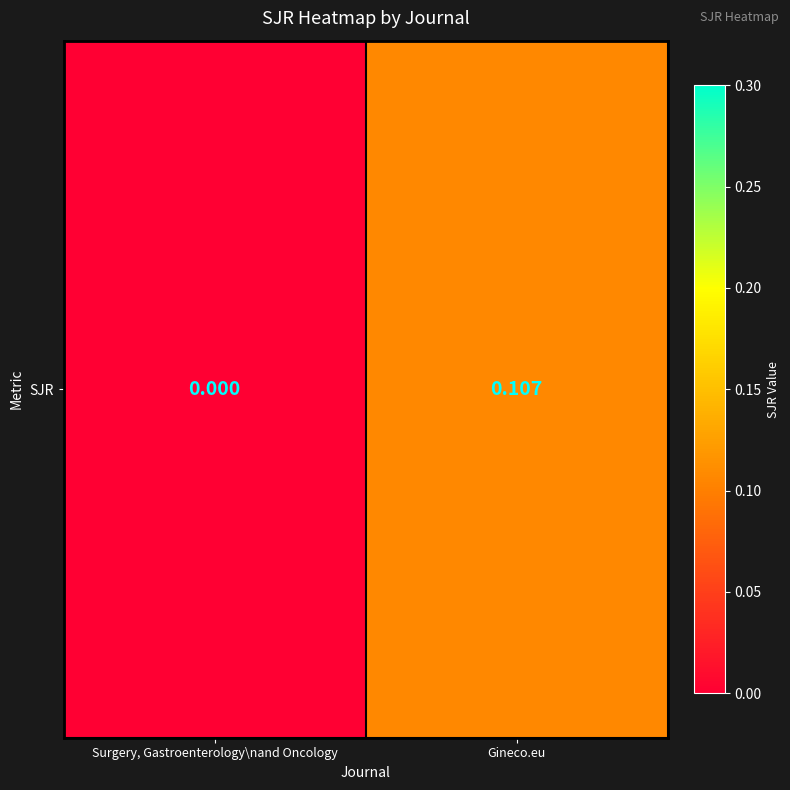

List the labels in order of value, largest first.

Gineco.eu, Surgery, Gastroenterology\nand Oncology